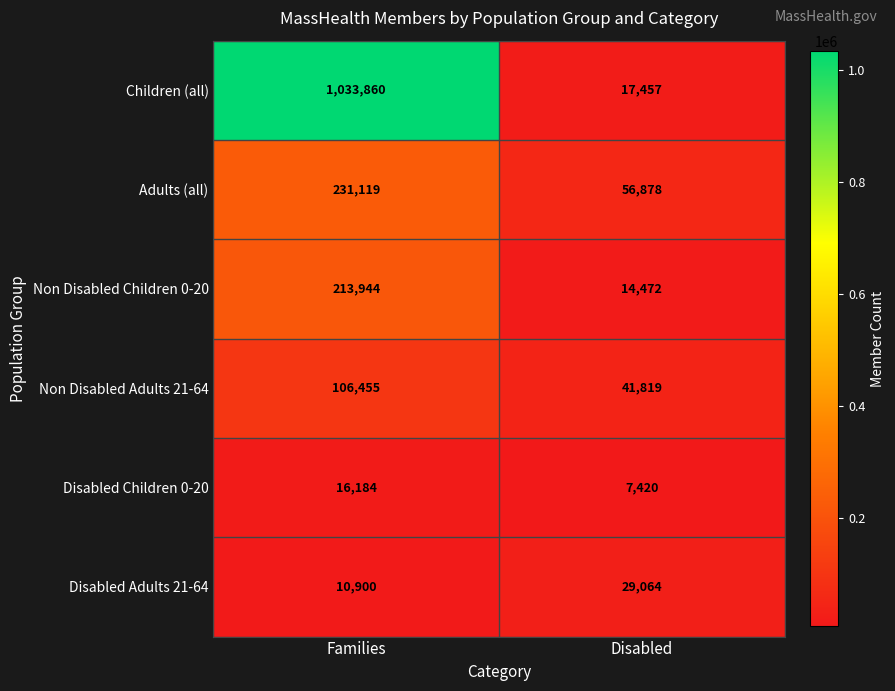

At which category is the sum across all series the highest?

Families